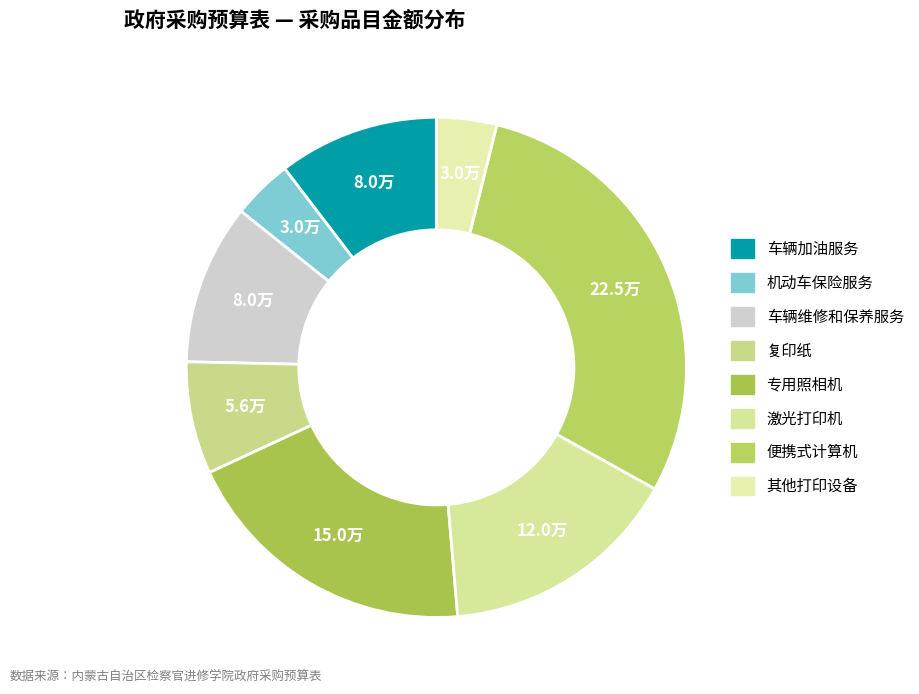

Is there any slice that represents more than half of the pie?

No